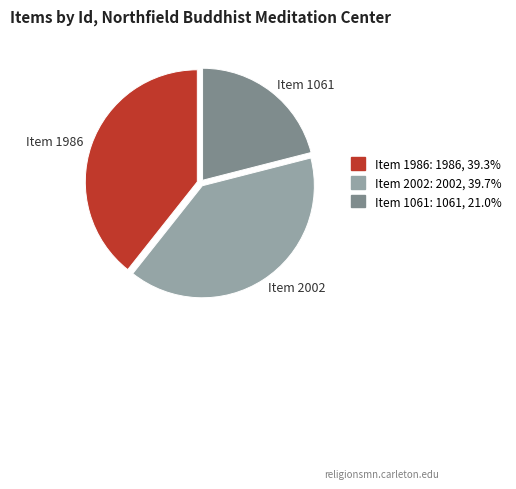

What is the smallest slice in the pie chart?

Item 1061